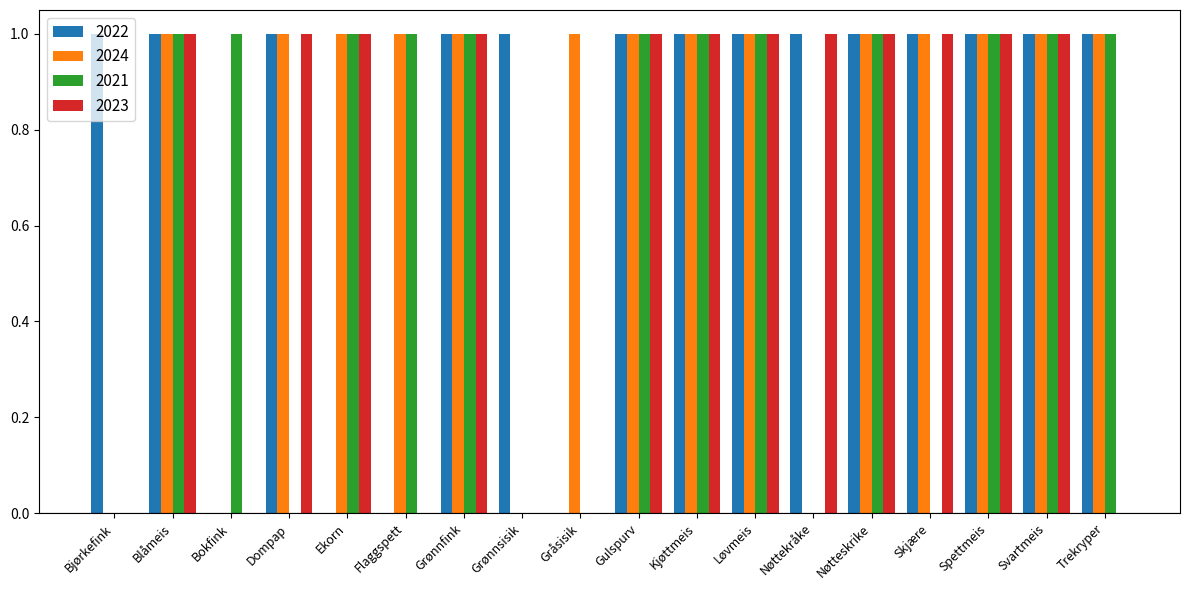

What is the sum of all 2021 values?

12